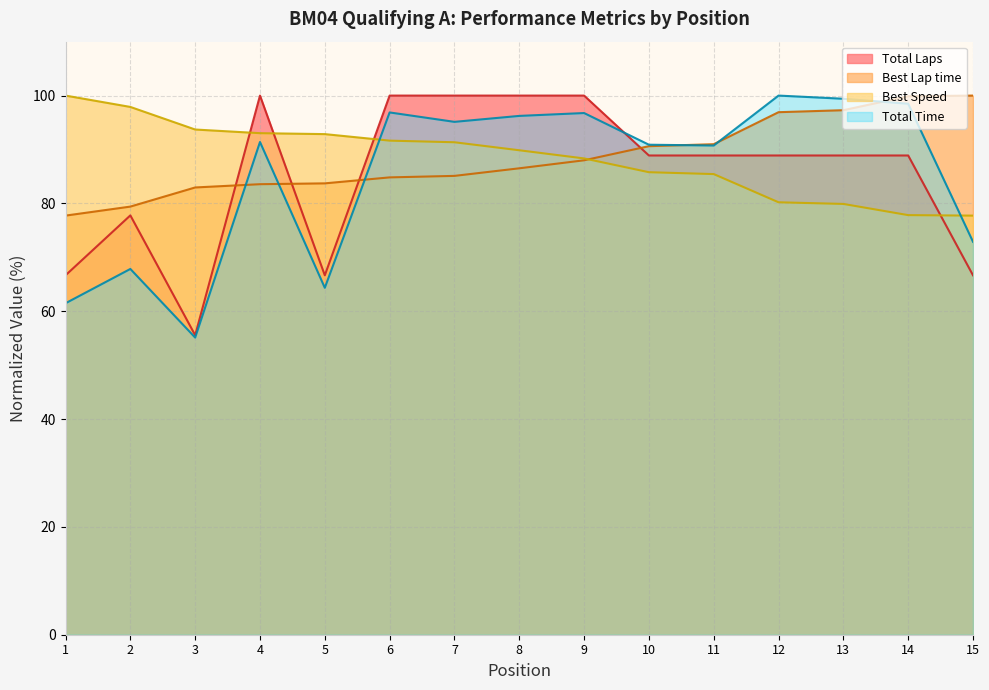

Which series has the largest total across all categories?

Best Lap time